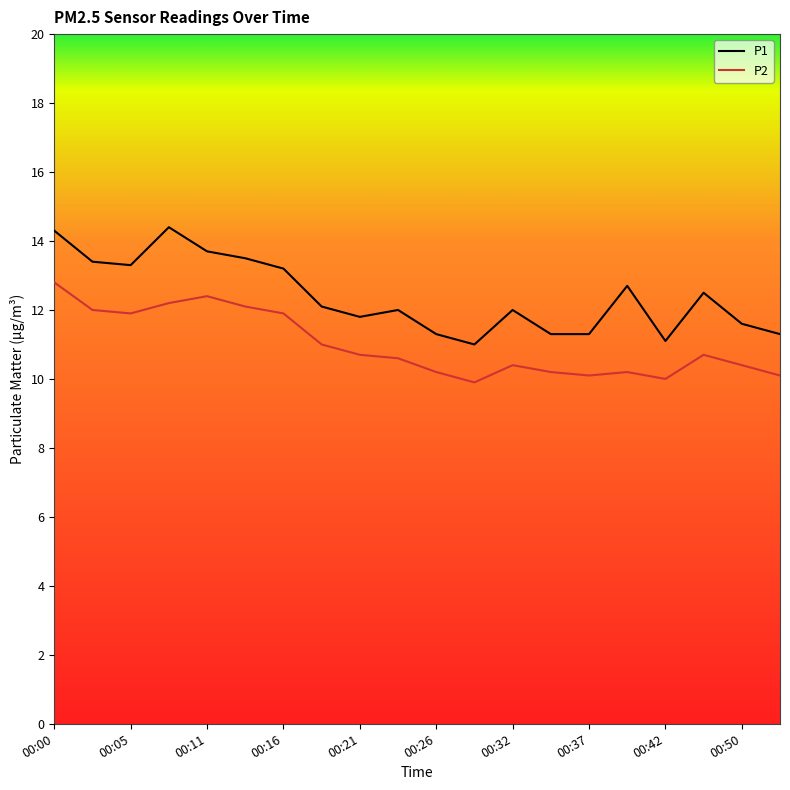

Reading right to left, transcribe all the data shown in this chart.

P1: 11.3	11.6	12.5	11.1	12.7	11.3	11.3	12.0	11.0	11.3	12.0	11.8	12.1	13.2	13.5	13.7	14.4	13.3	13.4	14.3
P2: 10.1	10.4	10.7	10.0	10.2	10.1	10.2	10.4	9.9	10.2	10.6	10.7	11.0	11.9	12.1	12.4	12.2	11.9	12.0	12.8